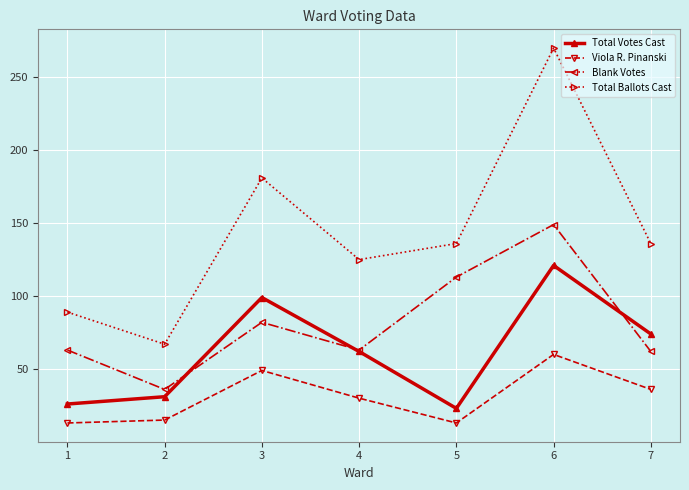

Is this an area chart (filled region under the line)?

No